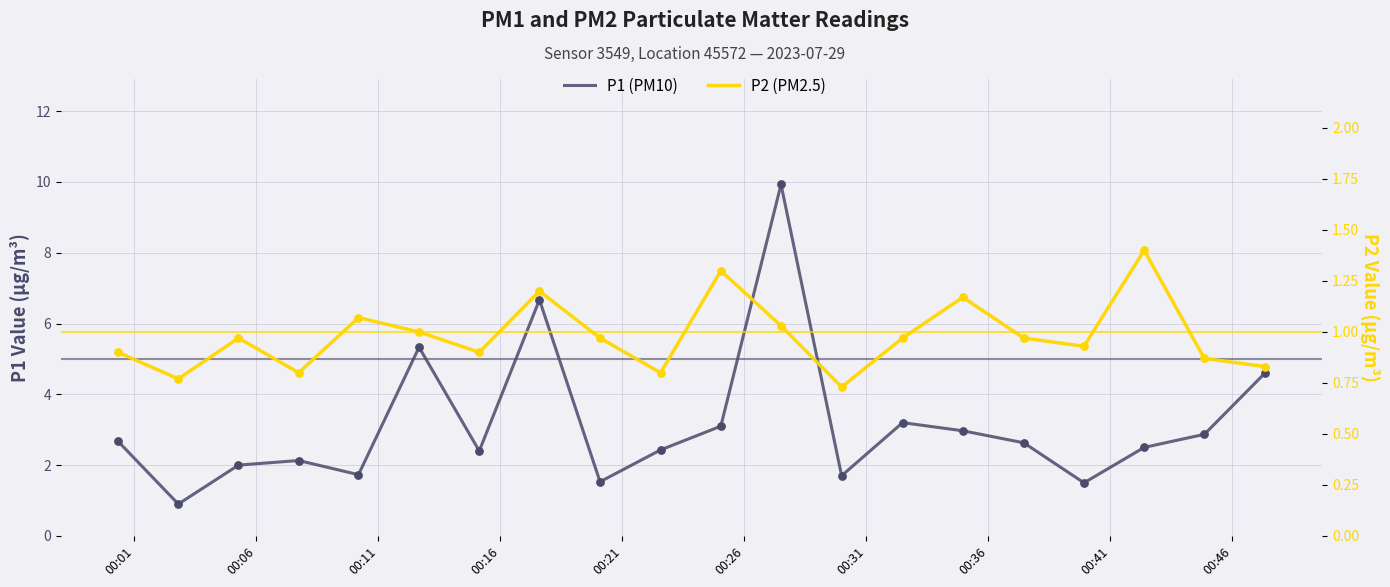

Which series has the largest total across all categories?

P1 (PM10)